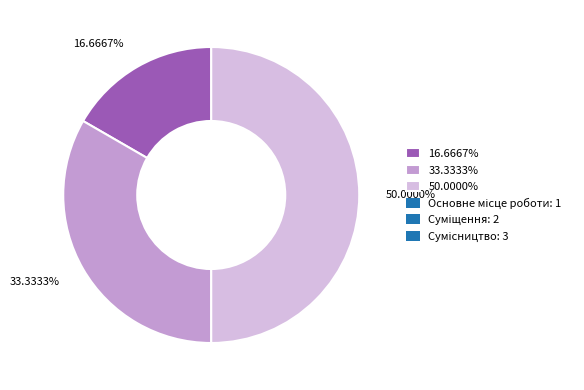

Is the sum of 33.3333% and 50.0000% greater than half?

Yes